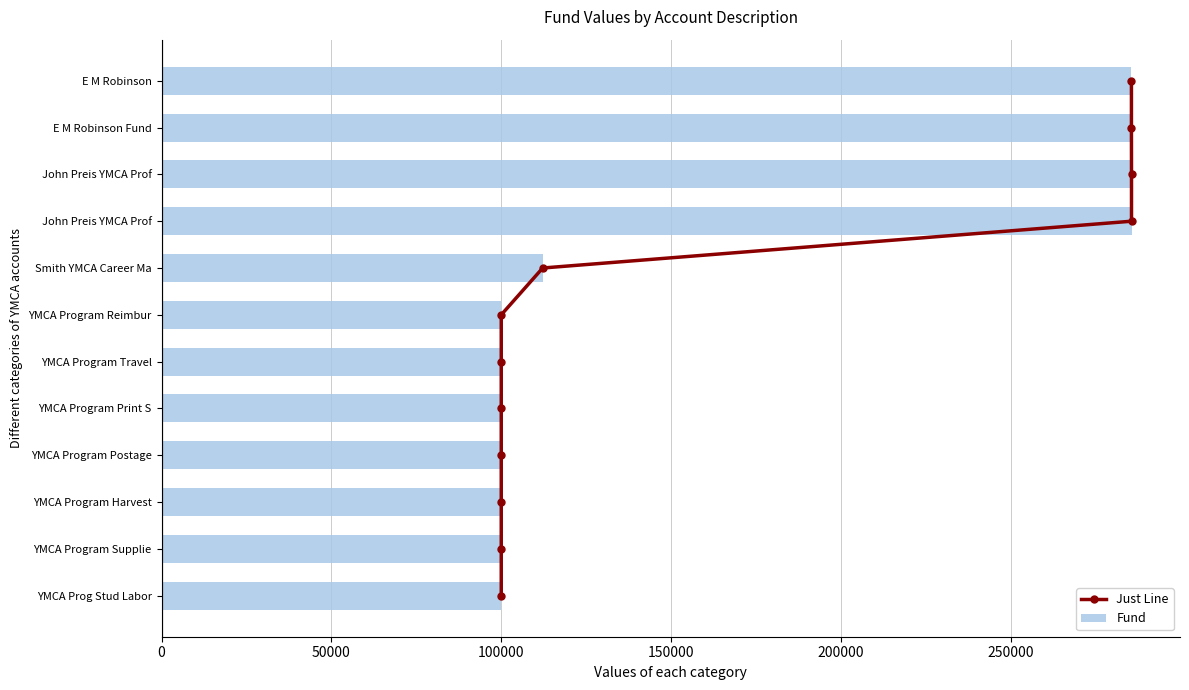

At 200000, list the series in order from largest to smallest.

Fund, Just Line